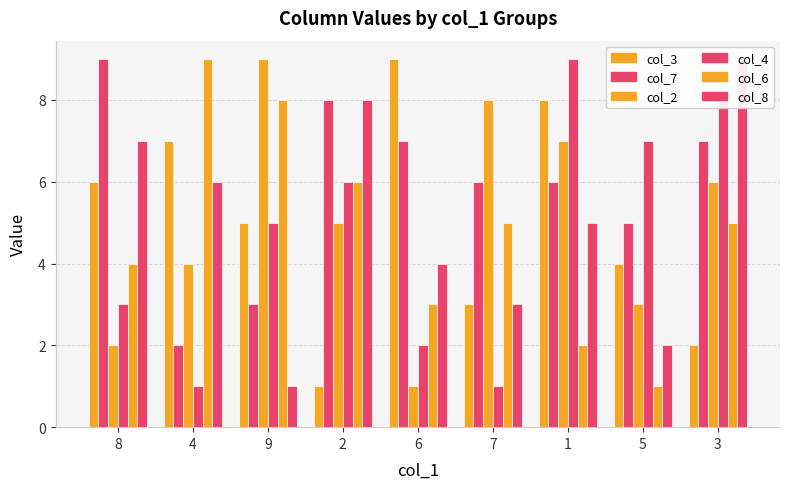

The value of col_6 at 7 is 3. True or false?

False